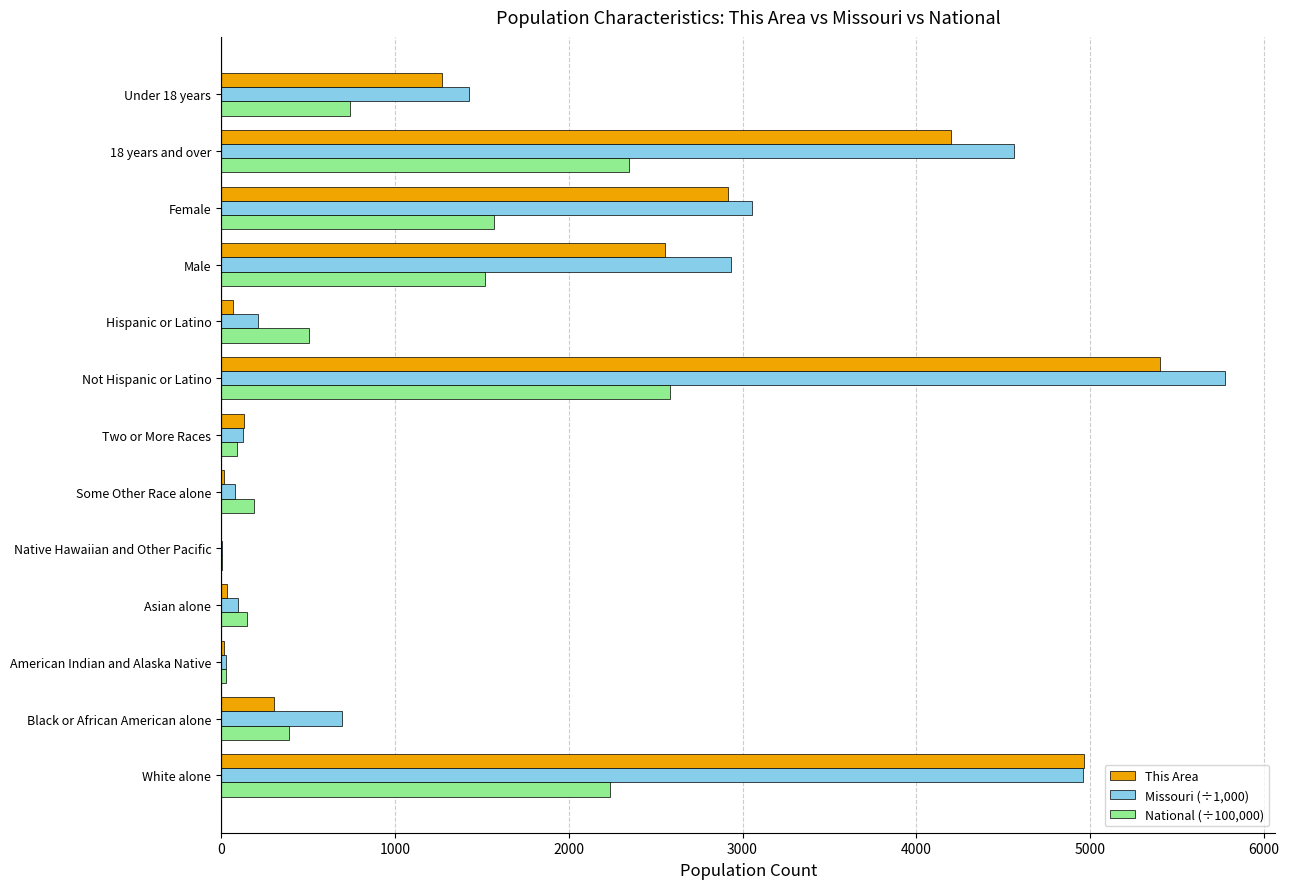

The value of This Area at White alone is 4965.0. True or false?

True